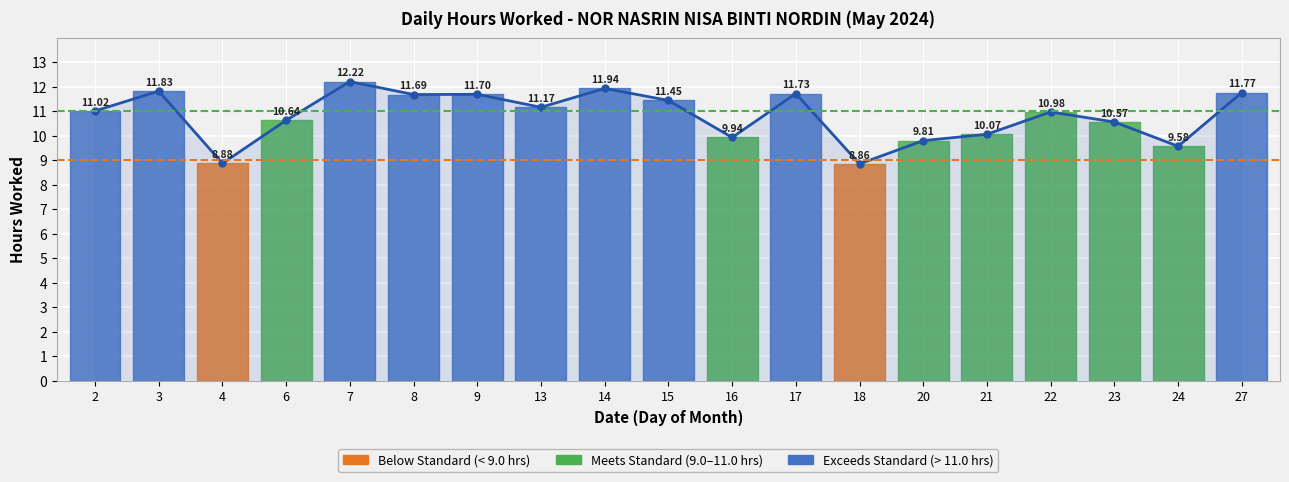

List the labels in order of value, largest first.

7, 14, 3, 27, 17, 9, 8, 15, 13, 2, 22, 6, 23, 21, 16, 20, 24, 4, 18